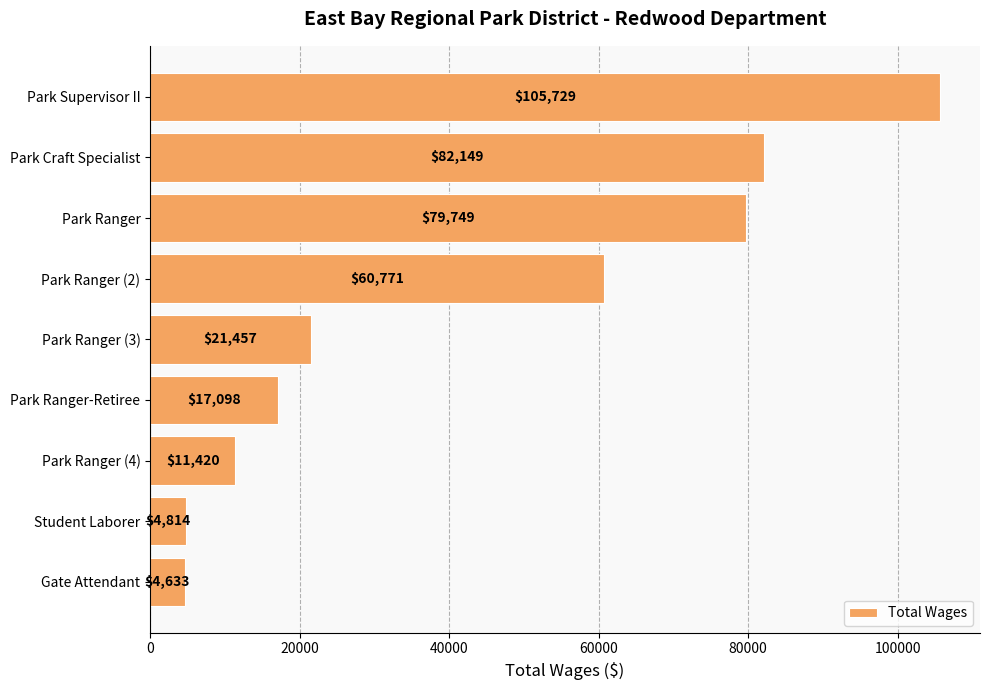

True or false: the data shows 82149 at Park Craft Specialist.

True